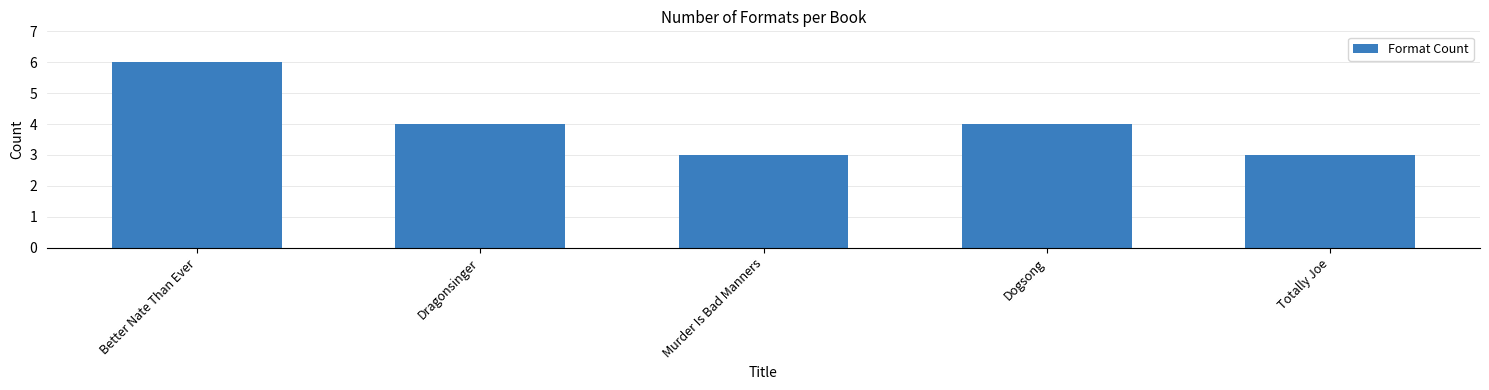

The chart shows a value of 5 at Murder Is Bad Manners. True or false?

False